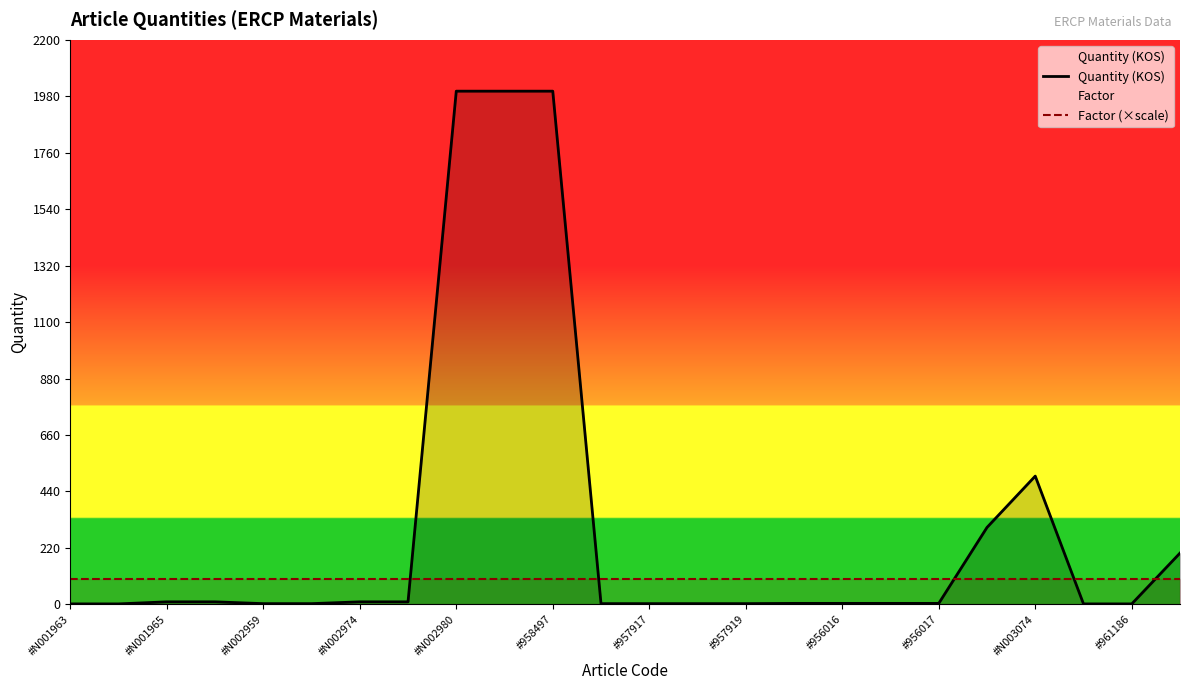

What is the sum of all Quantity (KOS) values?

7082